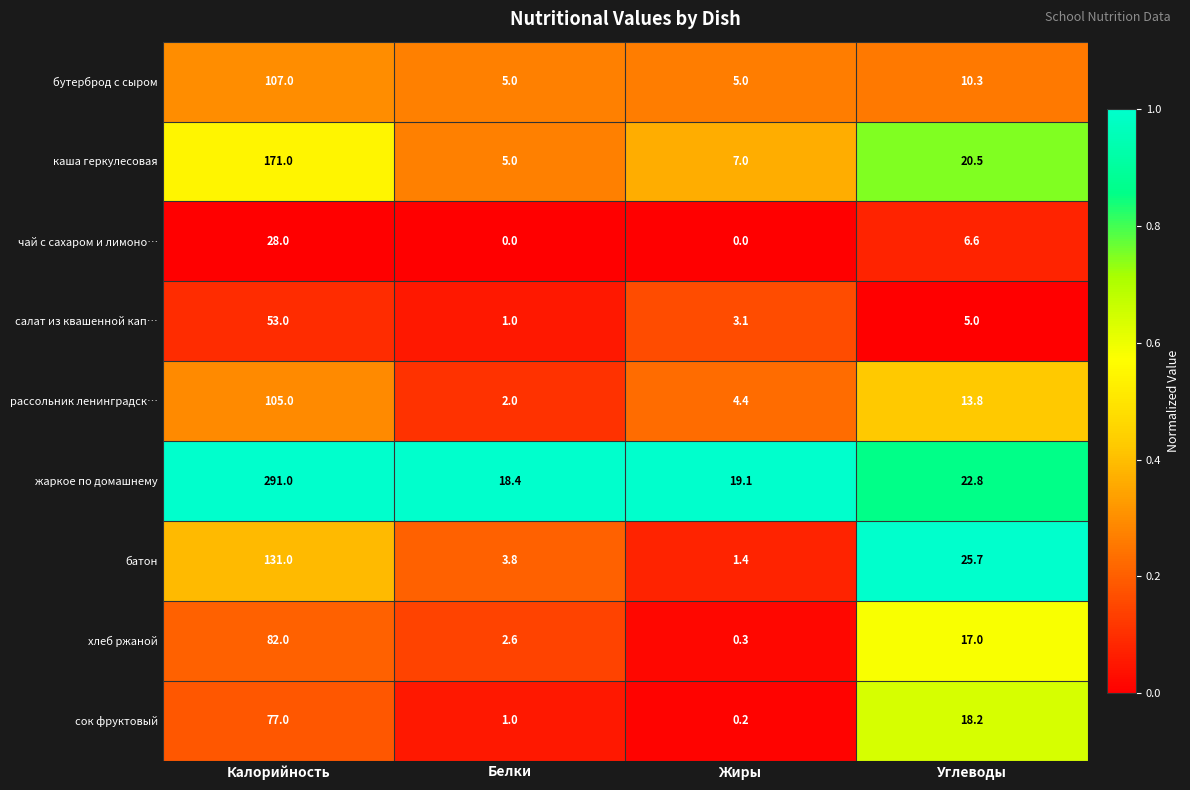

What is the difference between the чай с сахаром и лимоно… values at Калорийность and Жиры?

28.0